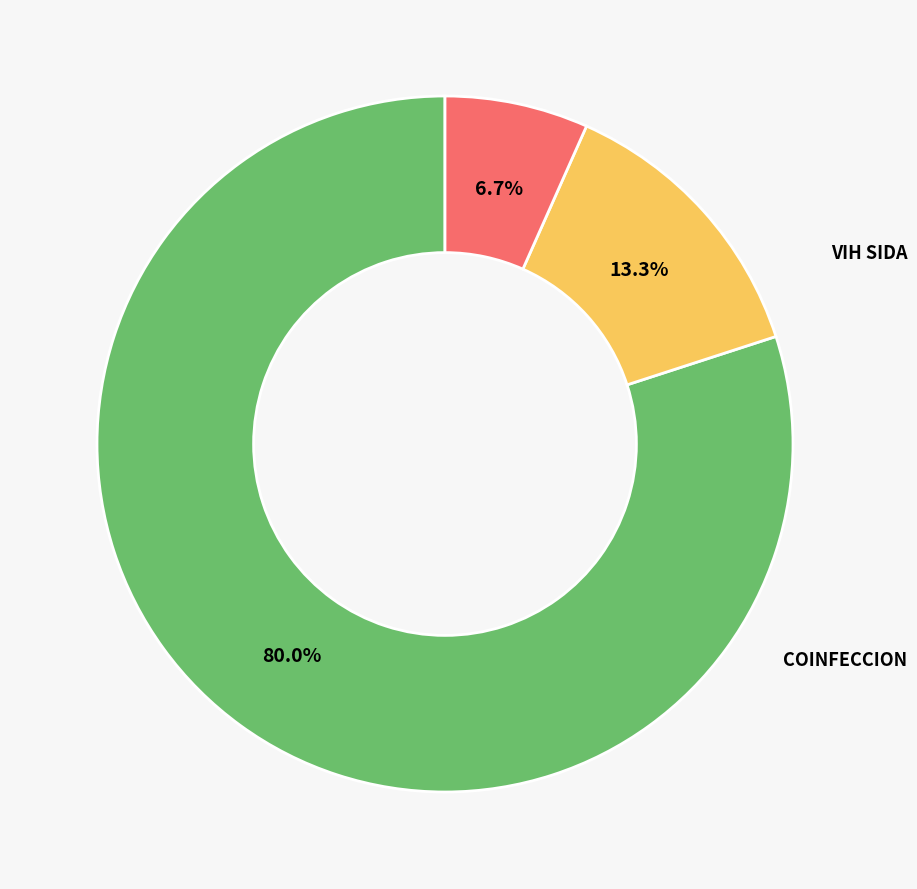

To the nearest percent, what portion does TB represent?

13%